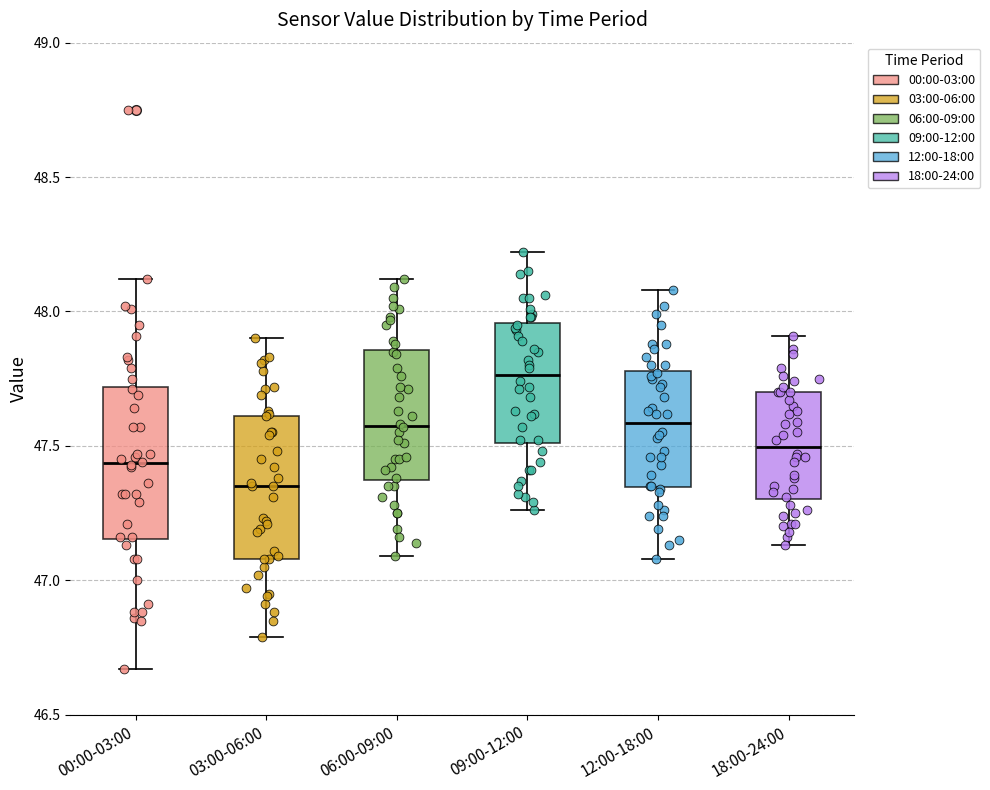

Which box has the highest median line?

09:00-12:00